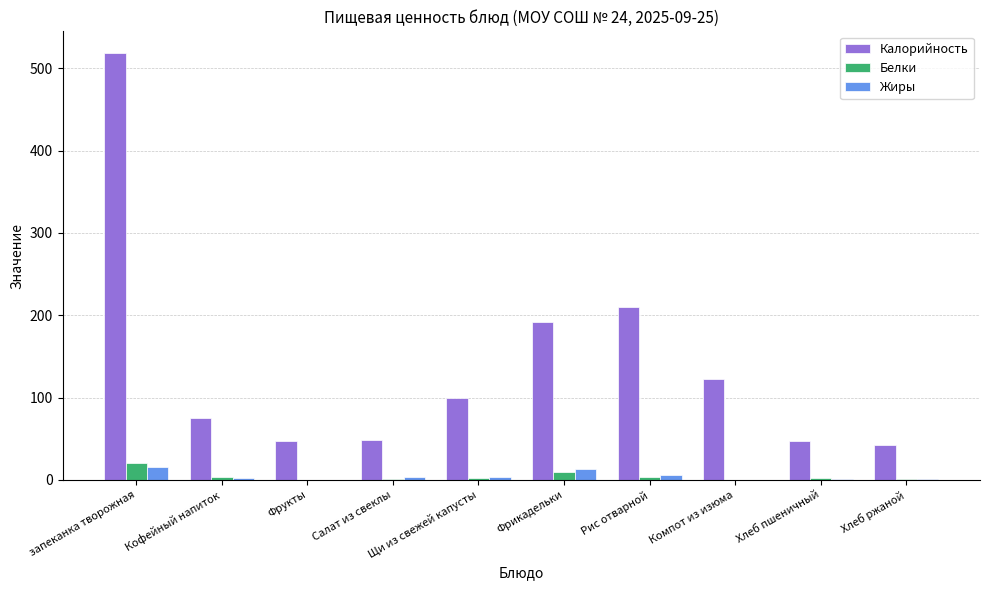

What is the approximate value of Жиры at запеканка творожная?

15.0